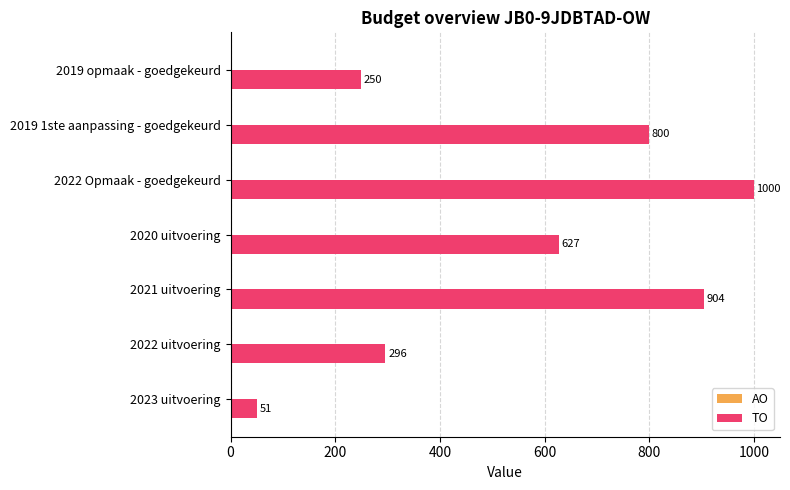

Reading bottom to top, what are all the values shown in this chart?

2023 uitvoering=51	2022 uitvoering=296	2021 uitvoering=904	2020 uitvoering=627	2022 Opmaak - goedgekeurd=1000	2019 1ste aanpassing - goedgekeurd=800	2019 opmaak - goedgekeurd=250